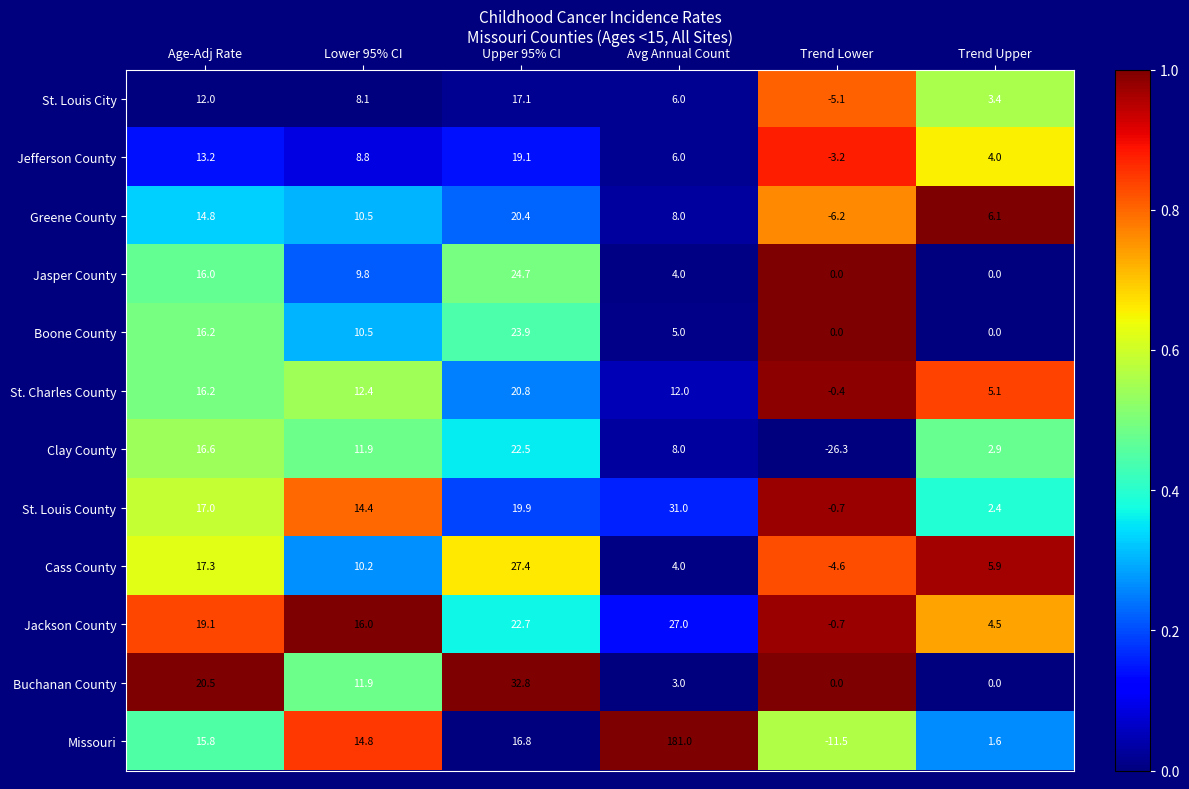

What is the difference between the second highest and second lowest values in the Cass County series?

13.3